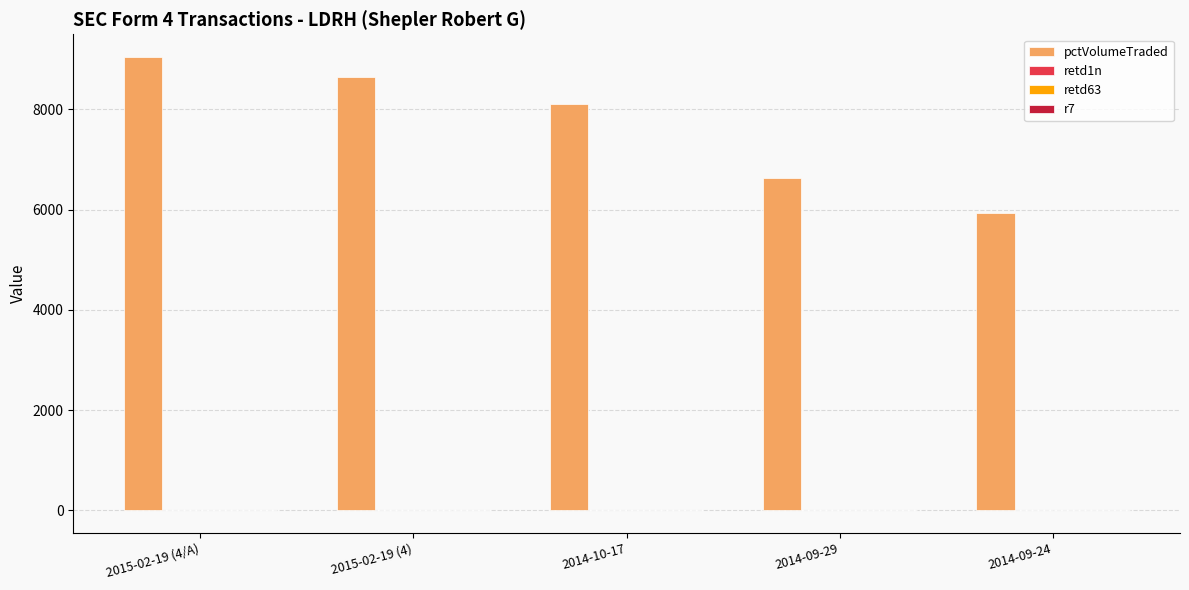

The value of pctVolumeTraded at 2014-09-24 is 5936. True or false?

True